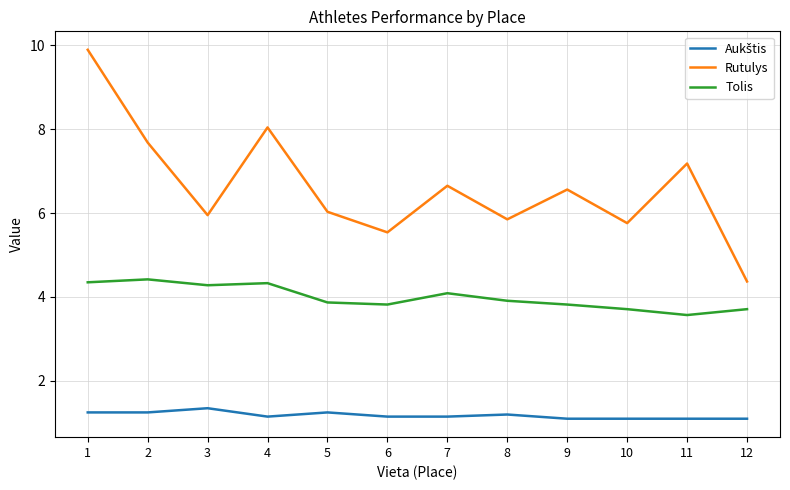

What is the spread (max minus min) of values at 6?

4.4